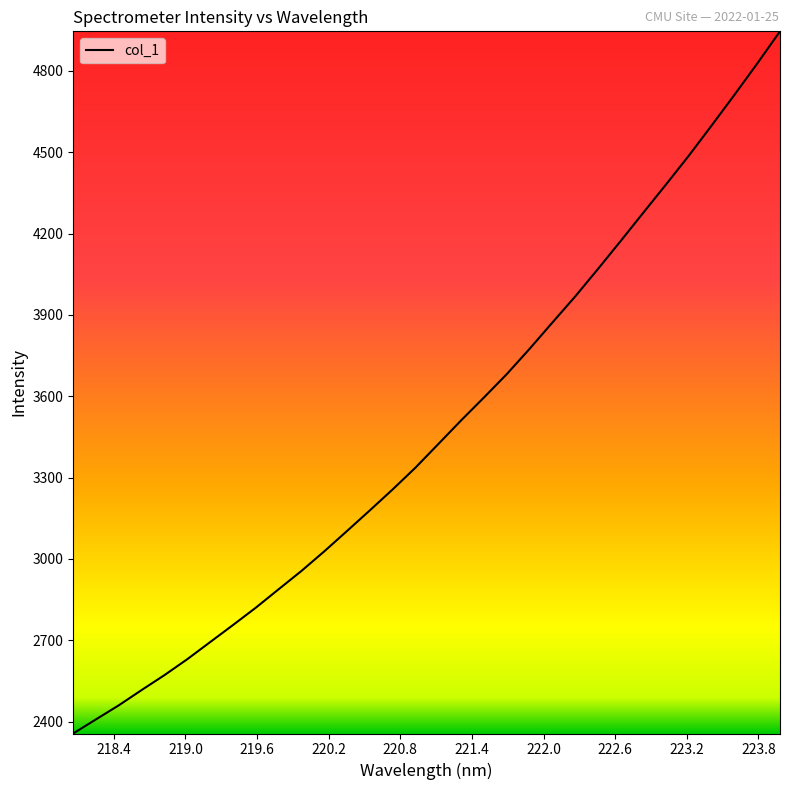

True or false: there are more than 1 points higher than both neighbors.

False